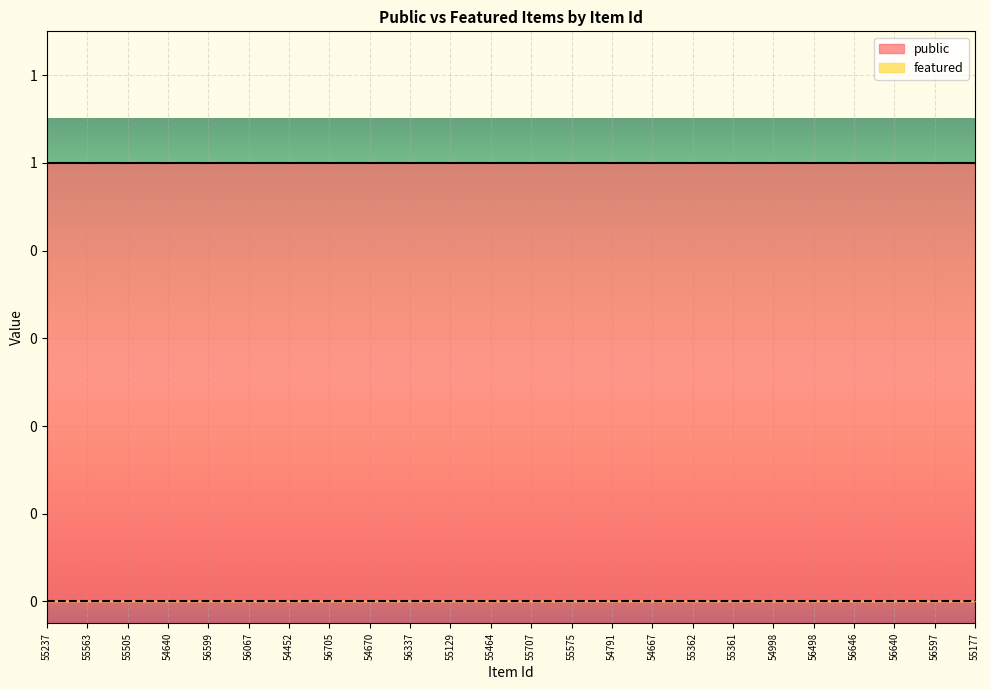

Which series has the largest range (max minus min)?

public